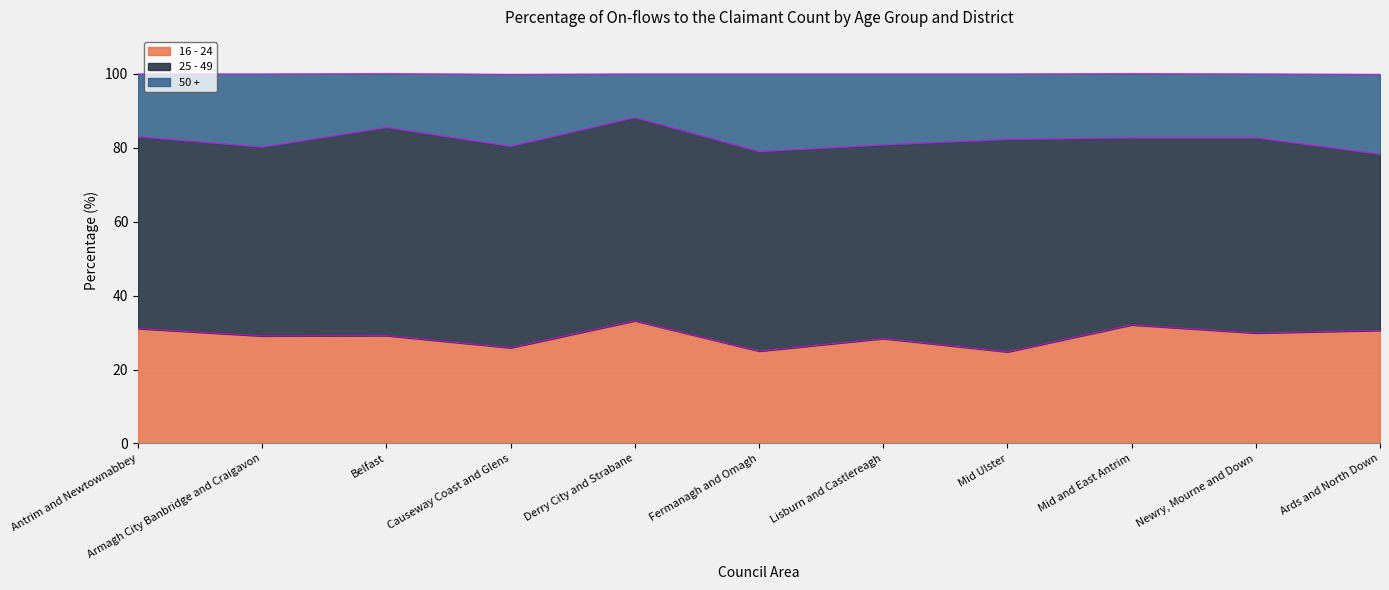

The value of 16 - 24 at Antrim and Newtownabbey is 31.1. True or false?

True